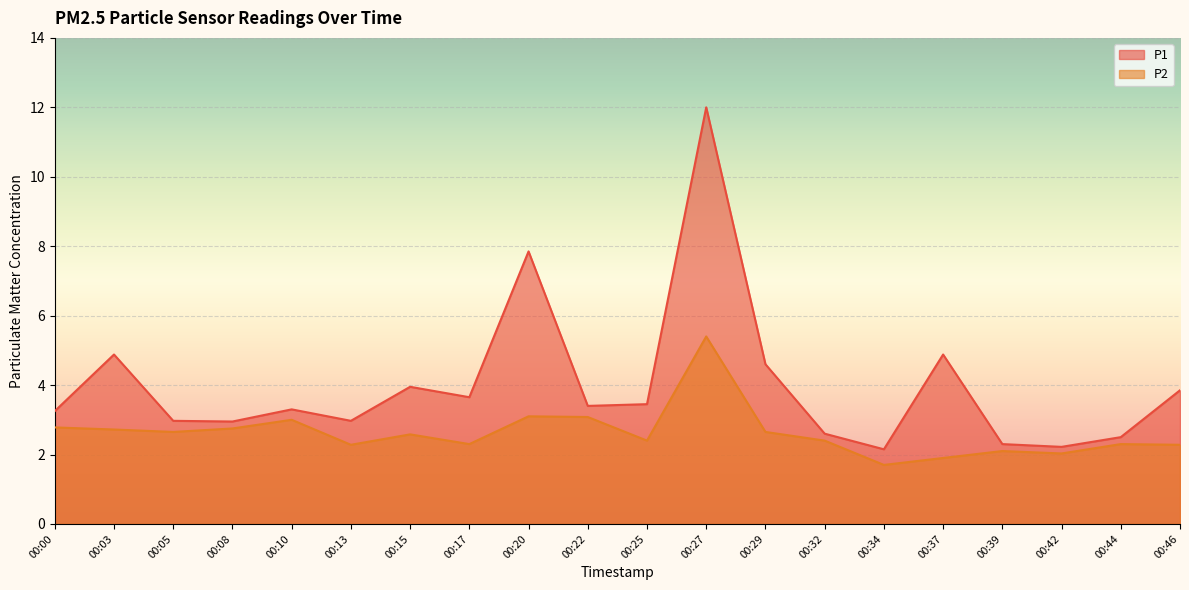

At which label does P1 first exceed 3?

00:00